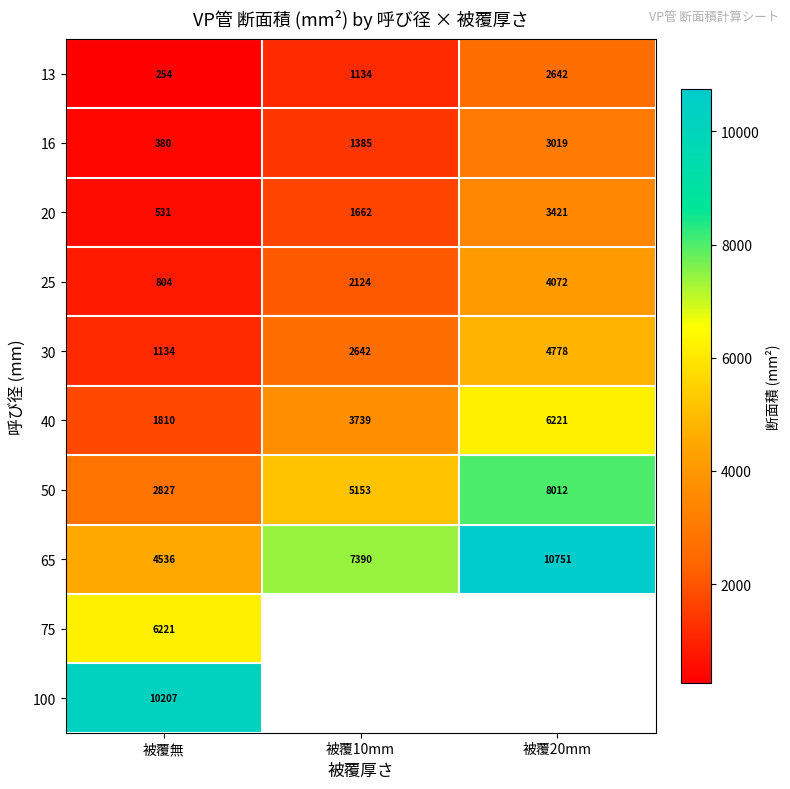

What is the minimum value shown in the chart?

254.5